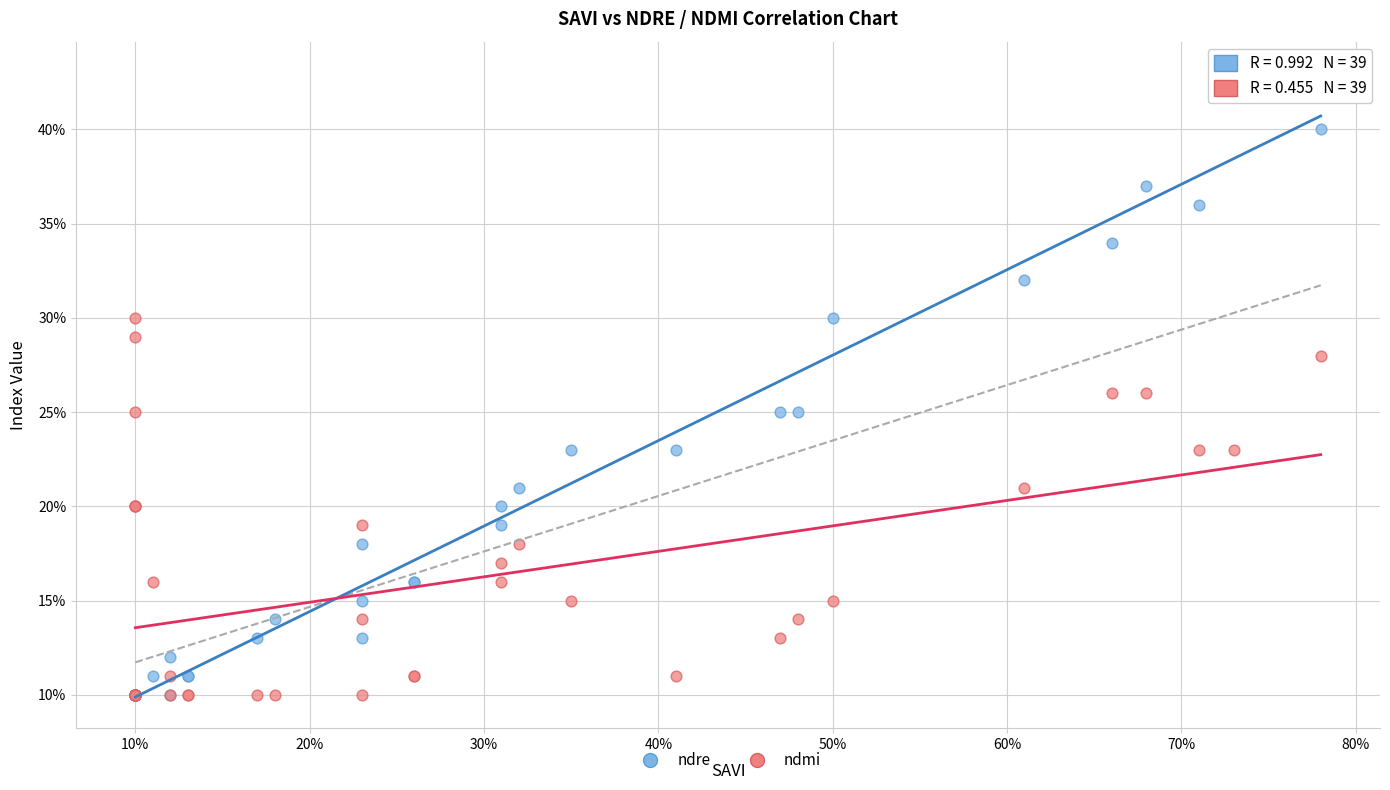

What are all the series names shown in the legend?

ndre, ndmi